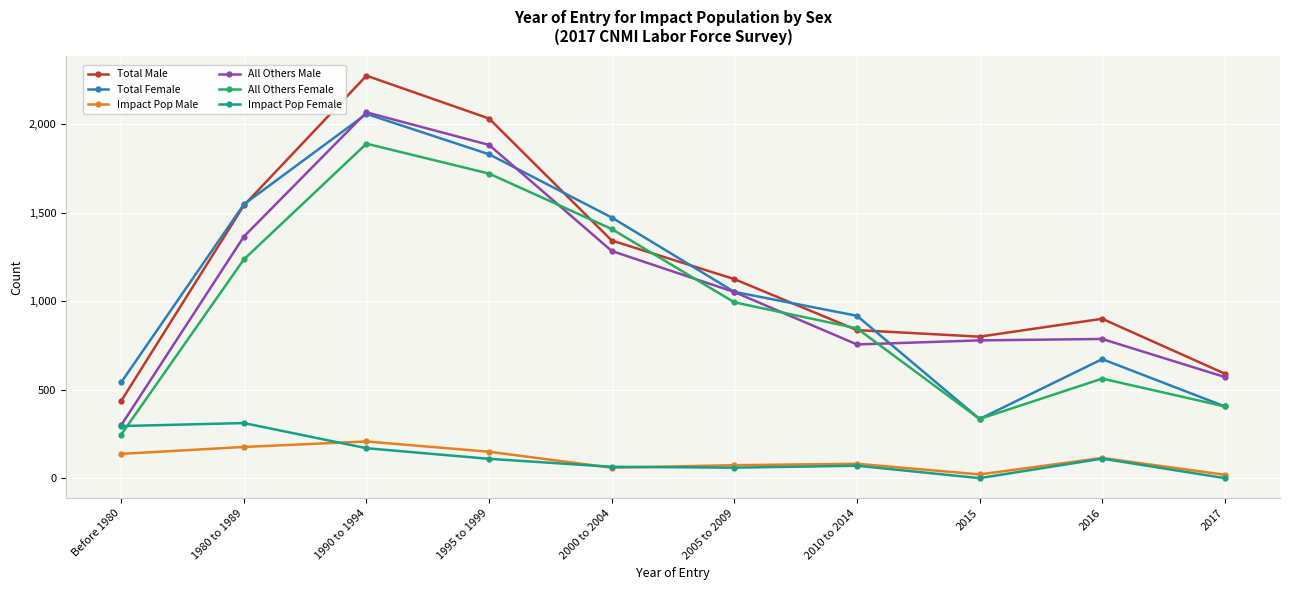

Between 1980 to 1989 and 1990 to 1994, which series saw the biggest shift?

Total Male